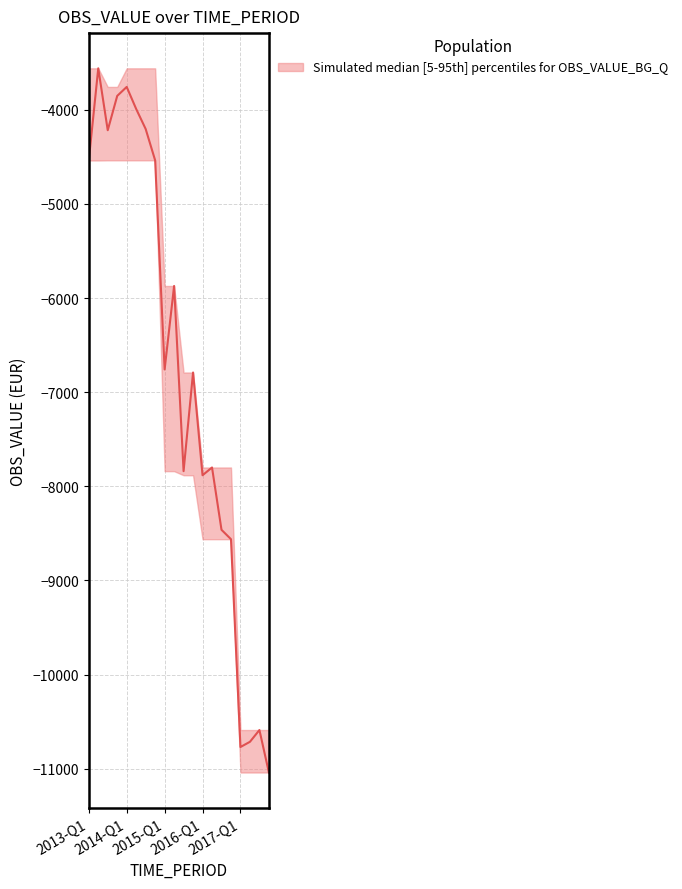

In OBS_VALUE, how many points are higher than both neighbors (excluding endpoints)?

6